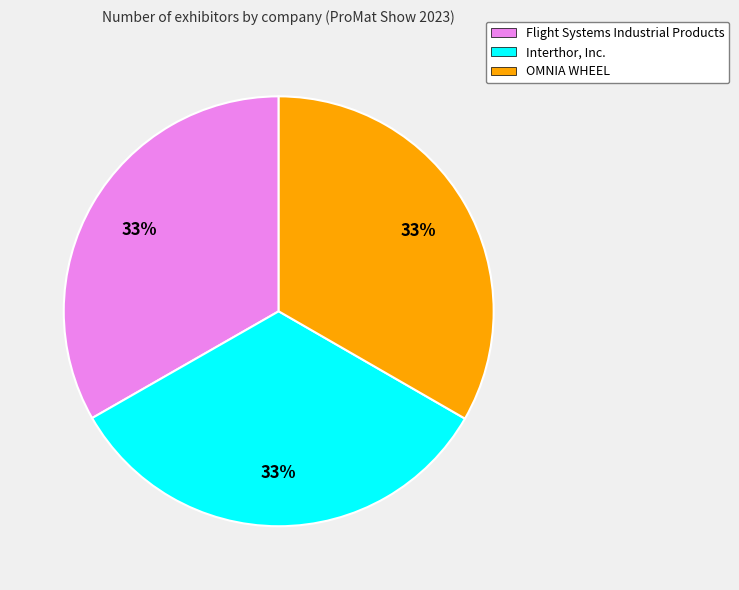

To the nearest percent, what percentage of the pie is OMNIA WHEEL?

33%